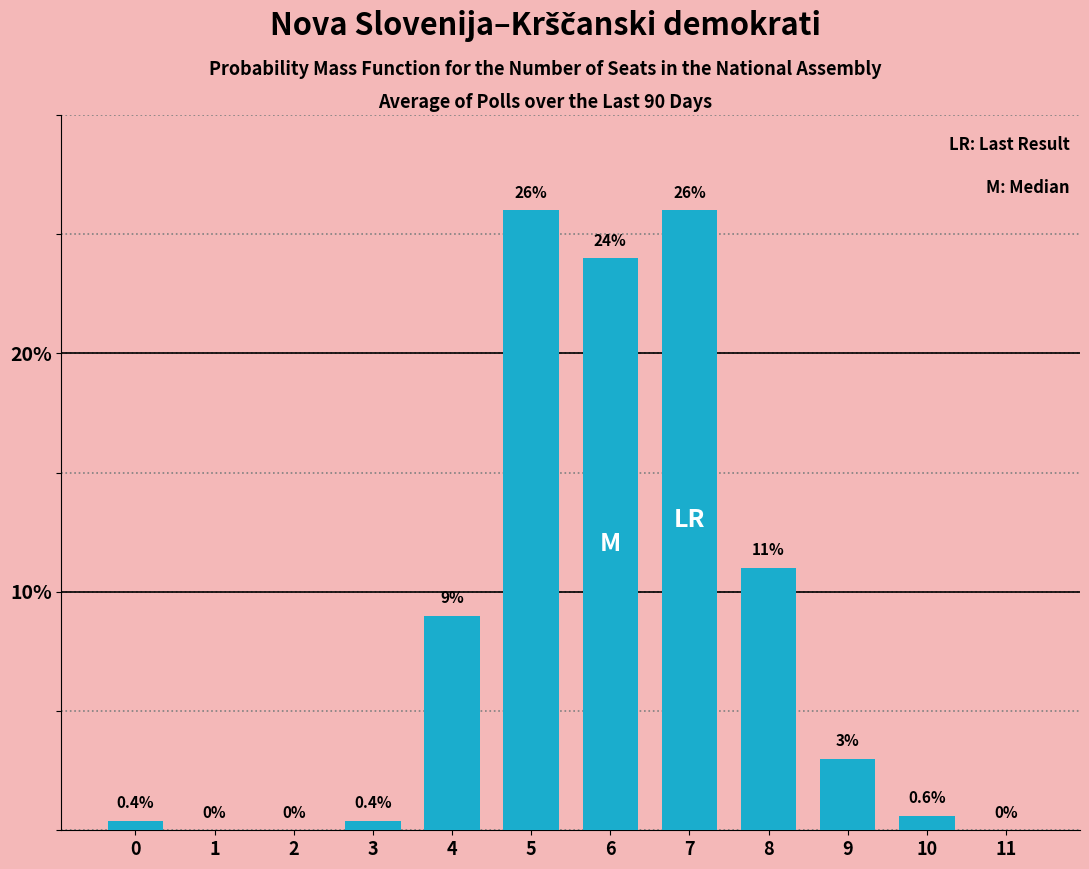

Reading right to left, list all the values displayed in this chart.

11=0.0	10=0.6	9=3.0	8=11.0	7=26.0	6=24.0	5=26.0	4=9.0	3=0.4	2=0.0	1=0.0	0=0.4